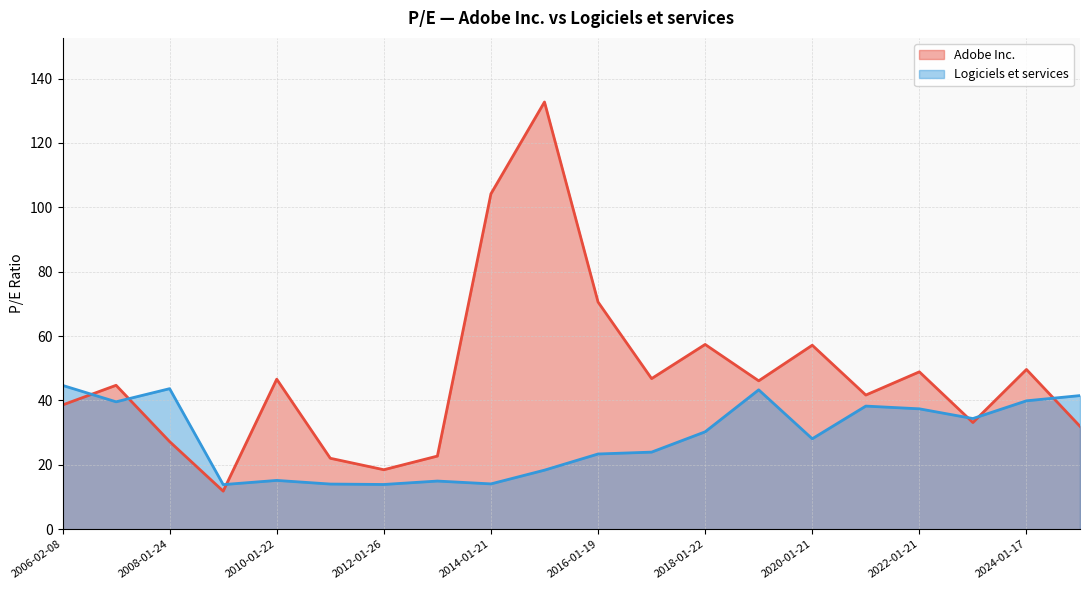

True or false: Logiciels et services and Adobe Inc. intersect in this chart.

True